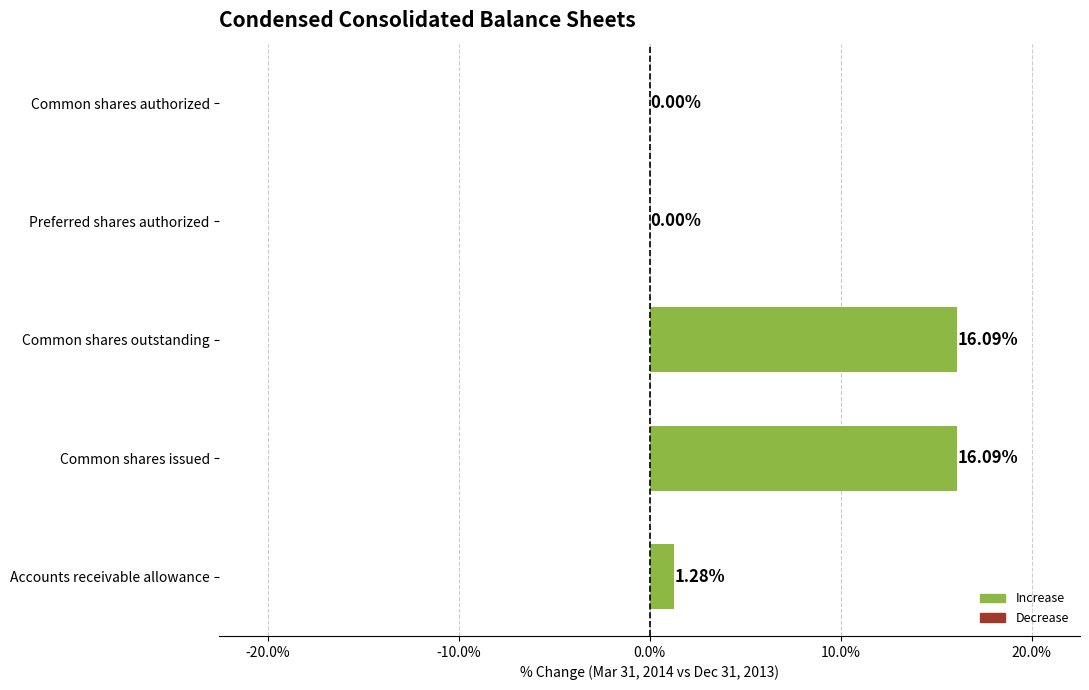

What is the average value?

6.7